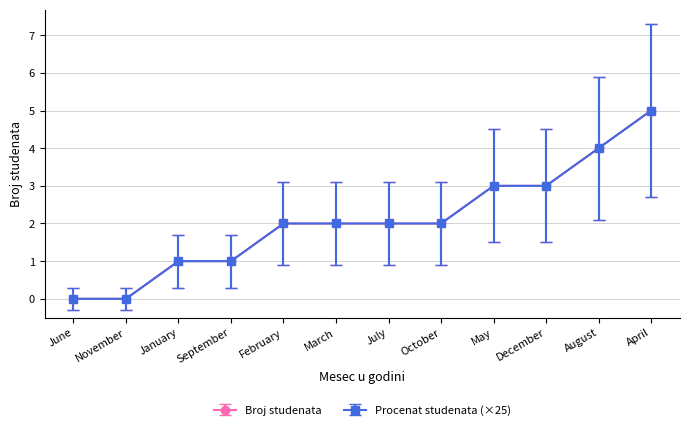

What is the approximate value of Broj studenata at January?

1.0